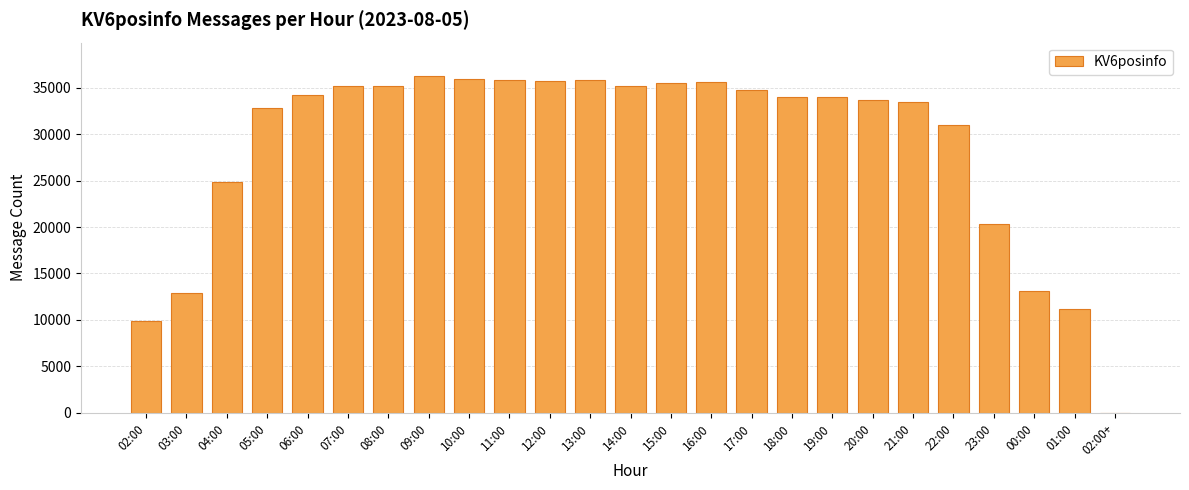

Where is the data nearest to the value 18117?

23:00